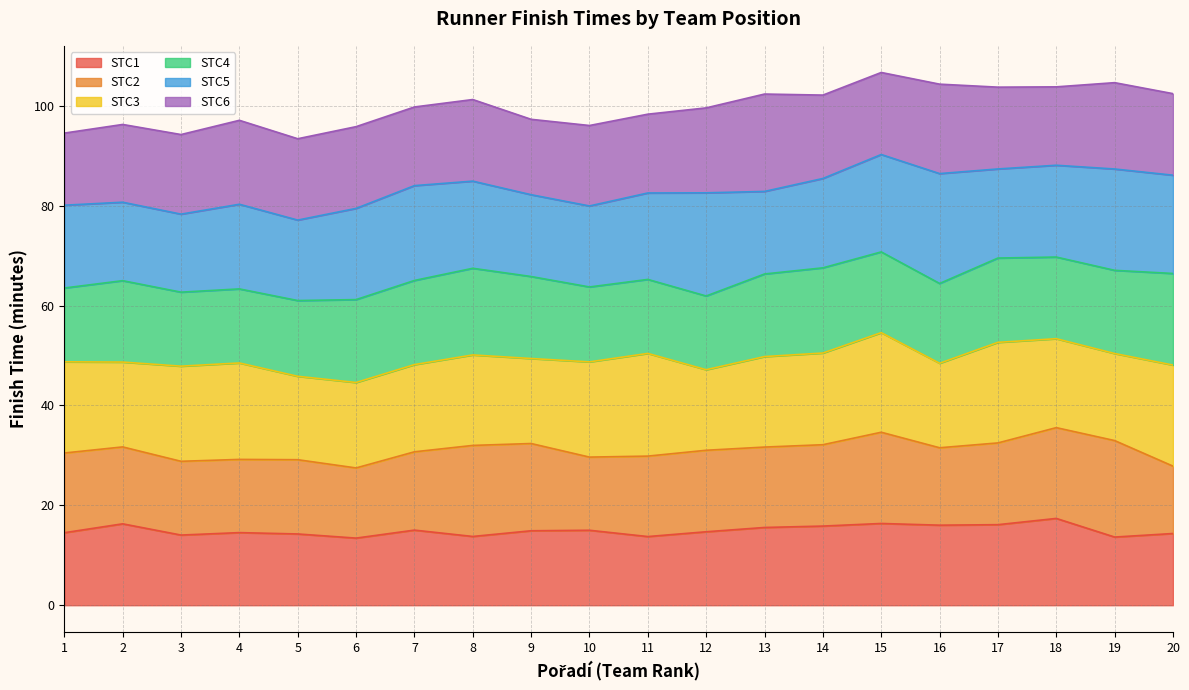

The value of STC1 at 18 is 17.4. True or false?

True